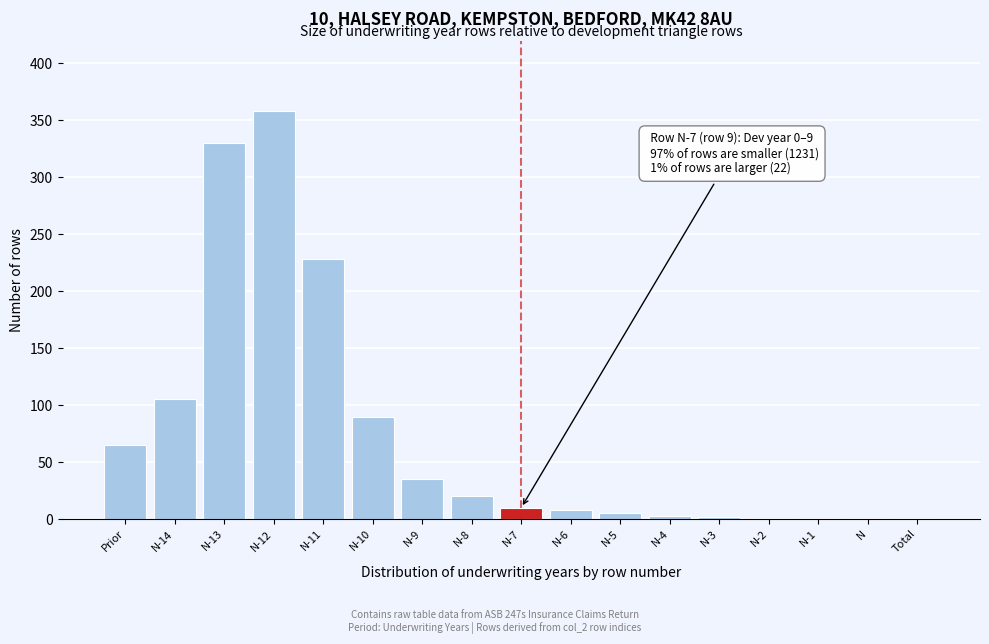

What is the sum of all values?

1263